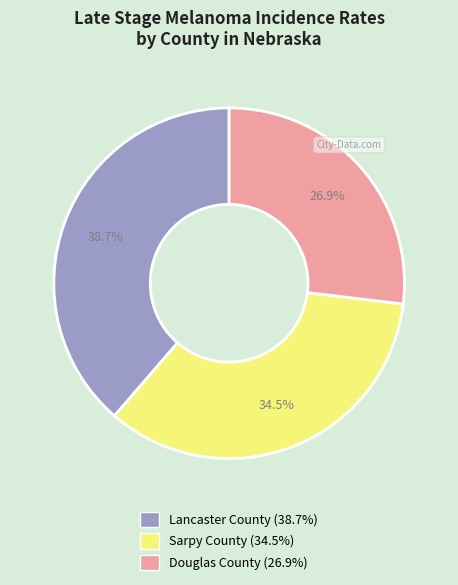

To the nearest percent, what percentage of the pie is Lancaster County?

39%